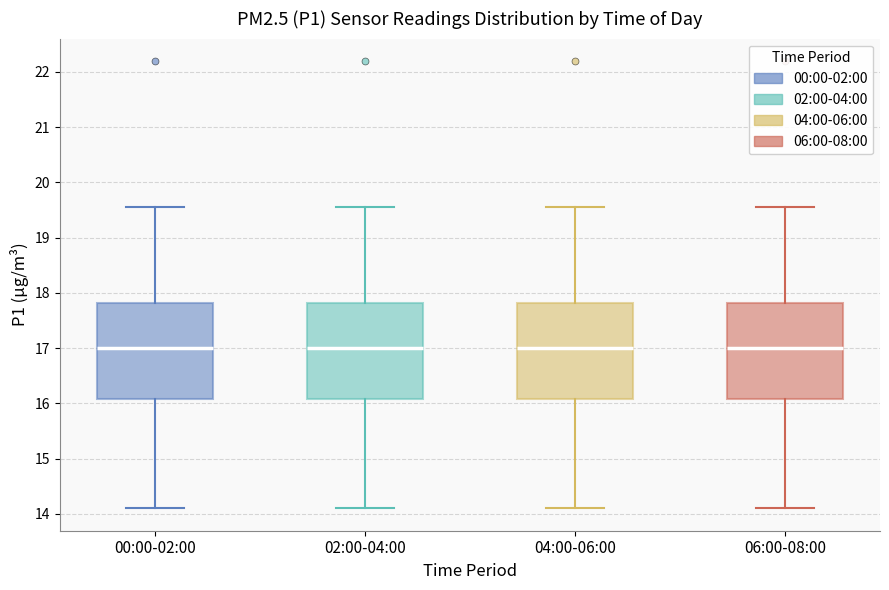

Reading left to right, read every box against the y-axis: the position of its median line, the range the box covers, and the ends of its whiskers. The values are not printed on the chart, so give them approximately, as read against the axis.

00:00-02:00: median 17.0, box 16.1 to 17.8, whiskers 14.1 to 19.6
02:00-04:00: median 17.0, box 16.1 to 17.8, whiskers 14.1 to 19.6
04:00-06:00: median 17.0, box 16.1 to 17.8, whiskers 14.1 to 19.6
06:00-08:00: median 17.0, box 16.1 to 17.8, whiskers 14.1 to 19.6